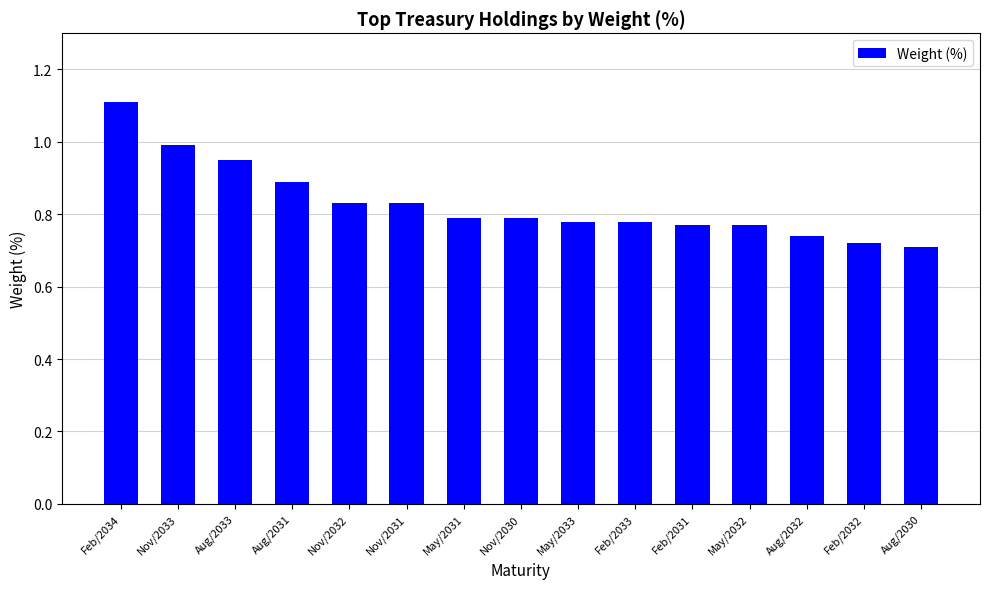

How many categories are shown in the chart?

15